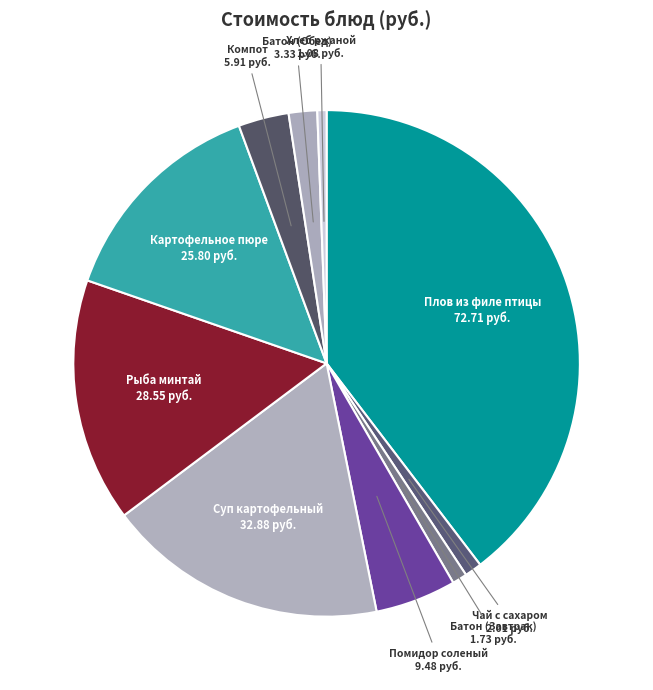

How many segments does this pie chart have?

10